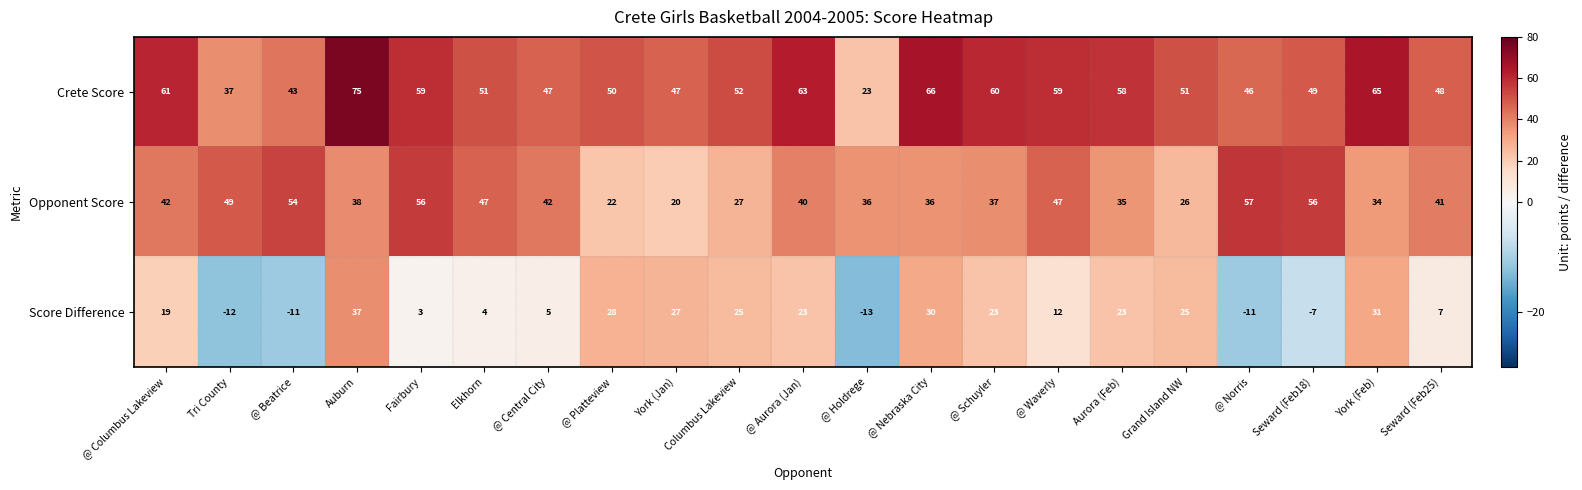

What is the minimum value shown in the chart?

-13